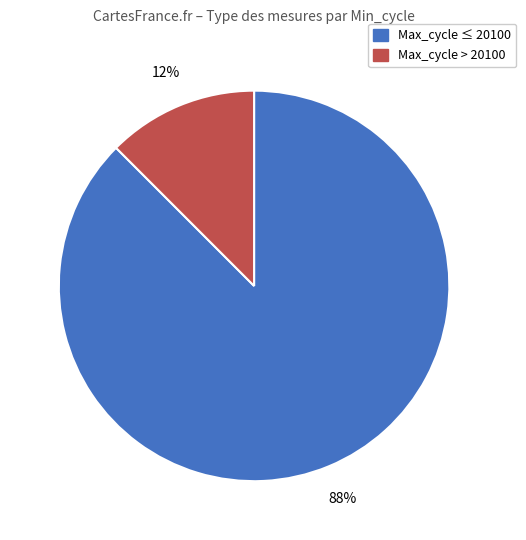

Is there any slice that represents more than half of the pie?

Yes